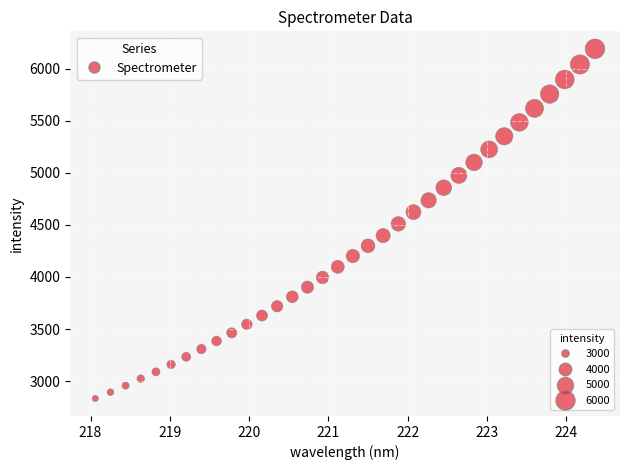

What is the range of Y values (max minus min)?

3354.7